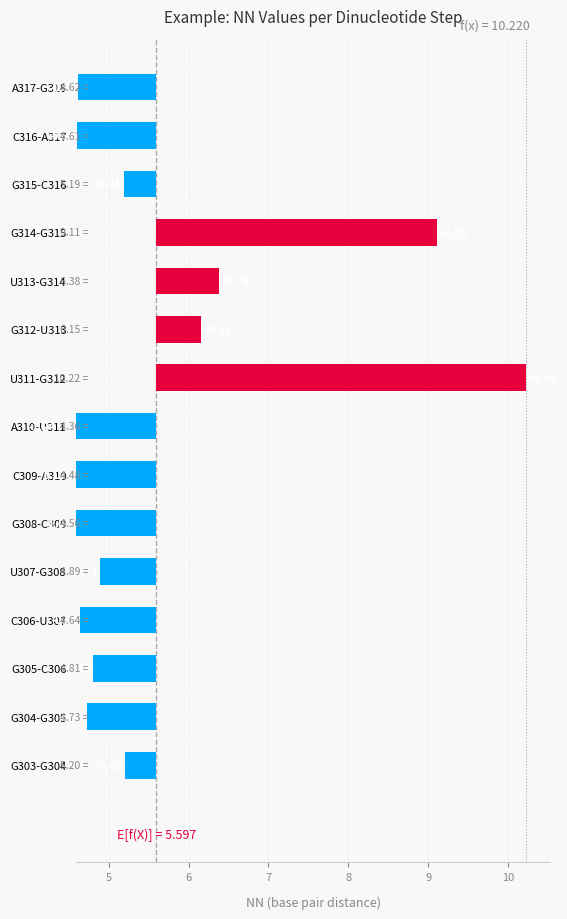

What is the value of the 1st bar from the left?

-0.4